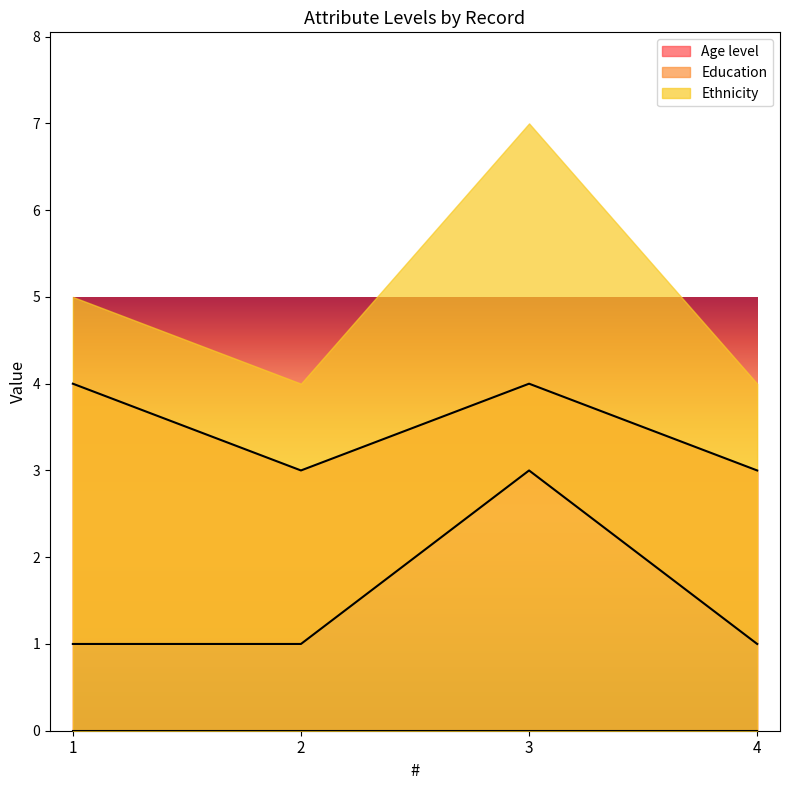

Read the Education value at 1.

1